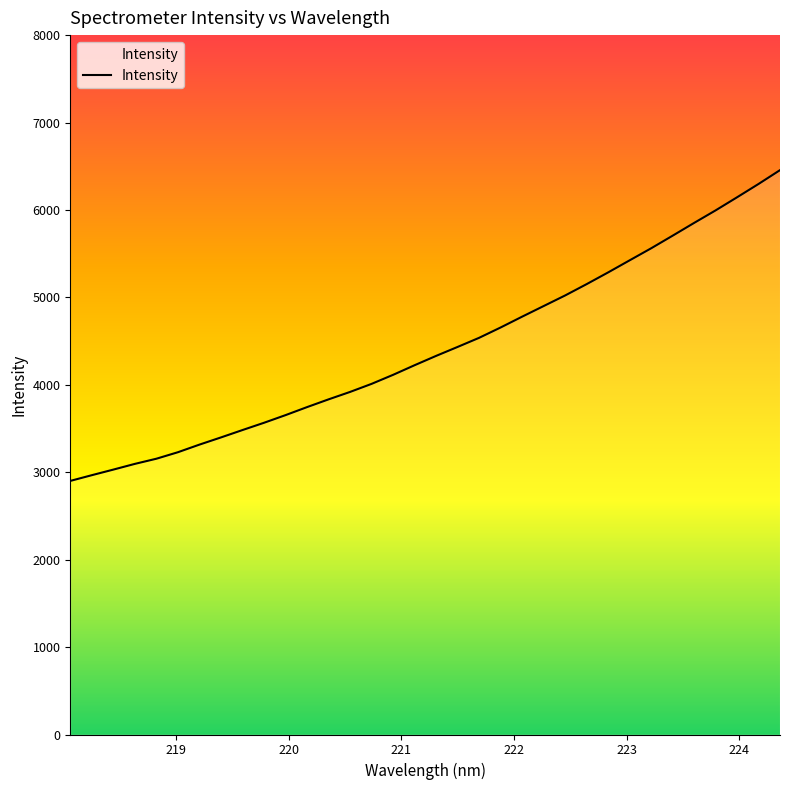

What is the difference between the maximum and minimum values?

3554.8